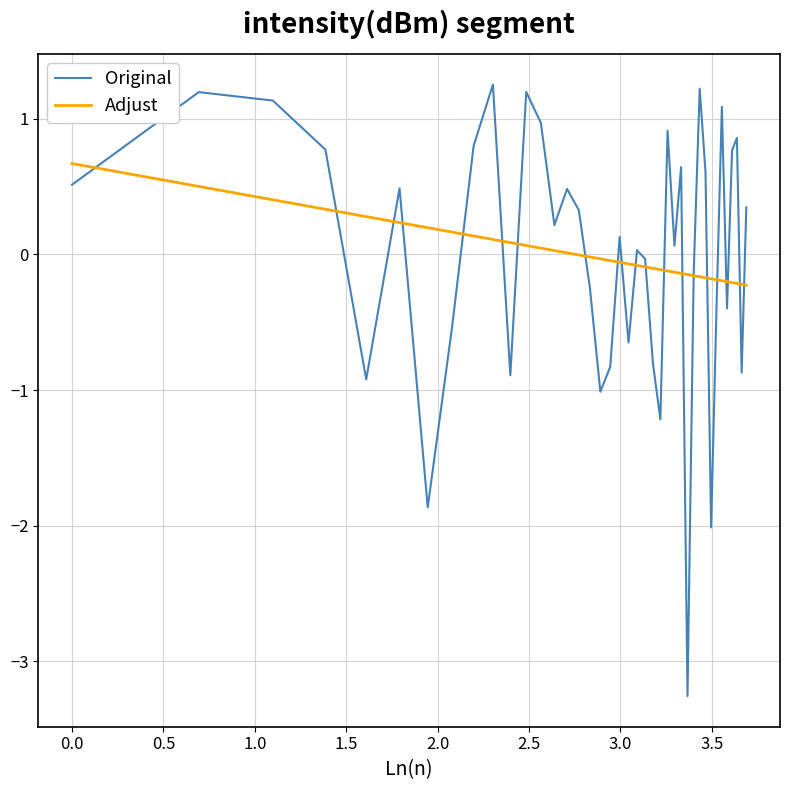

Is this an area chart (filled region under the line)?

No